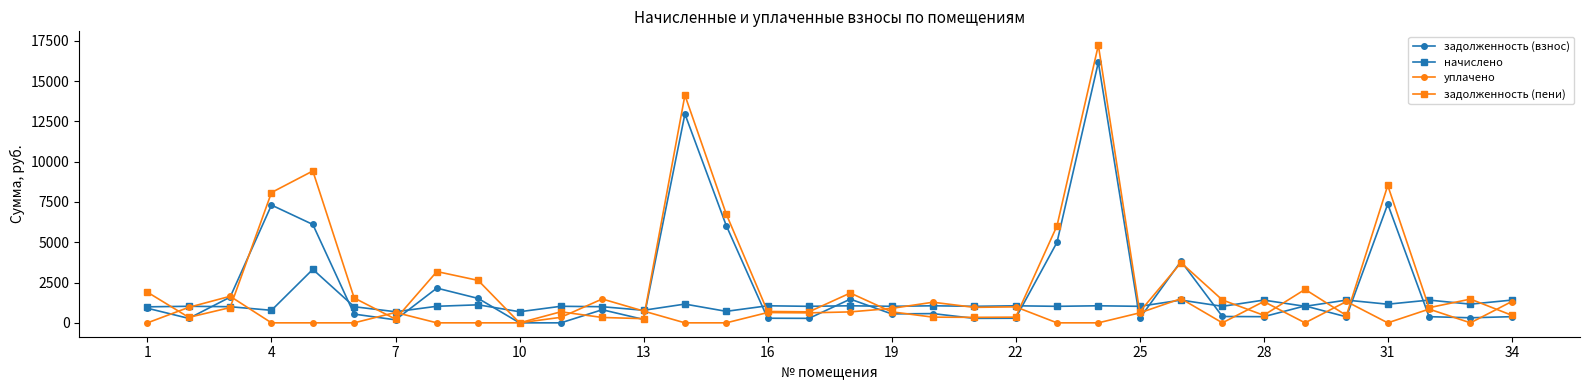

What is the highest value of the уплачено series?

1648.0